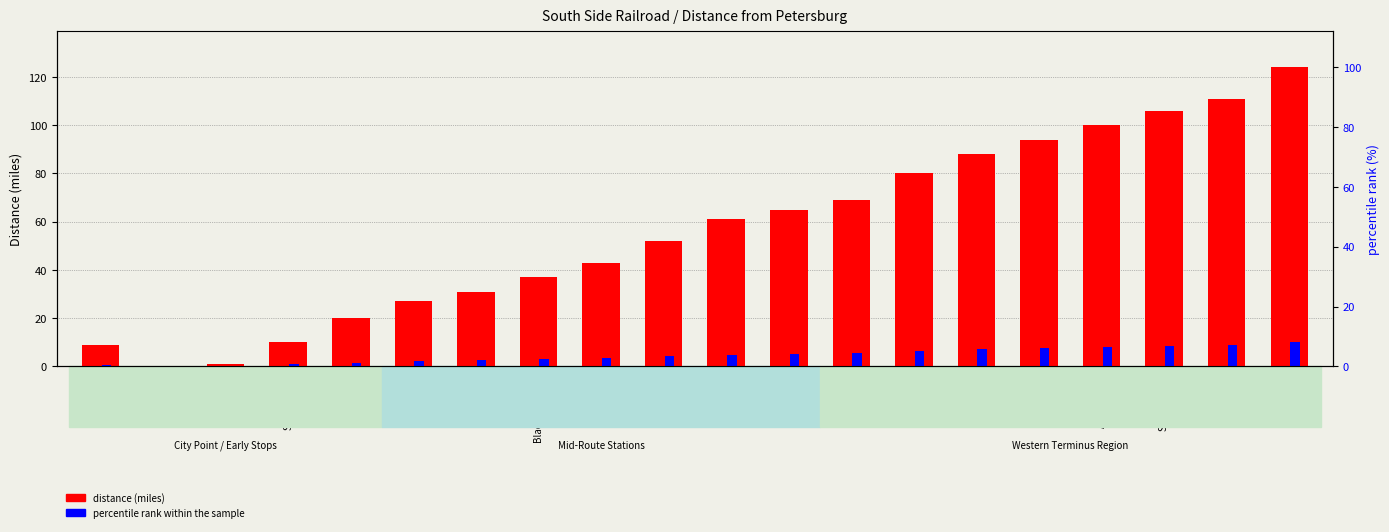

Rank the categories by distance value from lowest to highest.

Petersburg, to Shops, City Point, Sutherland's, Ford's, Wilson's, Wellville, Blacks & Whites, Nottoway, Burkeville, Rice's, High Bridge, Farmville, Prospect, Pamplin's, Evergreen, Appomattox, Spout Spring, Concord, Lynchburg